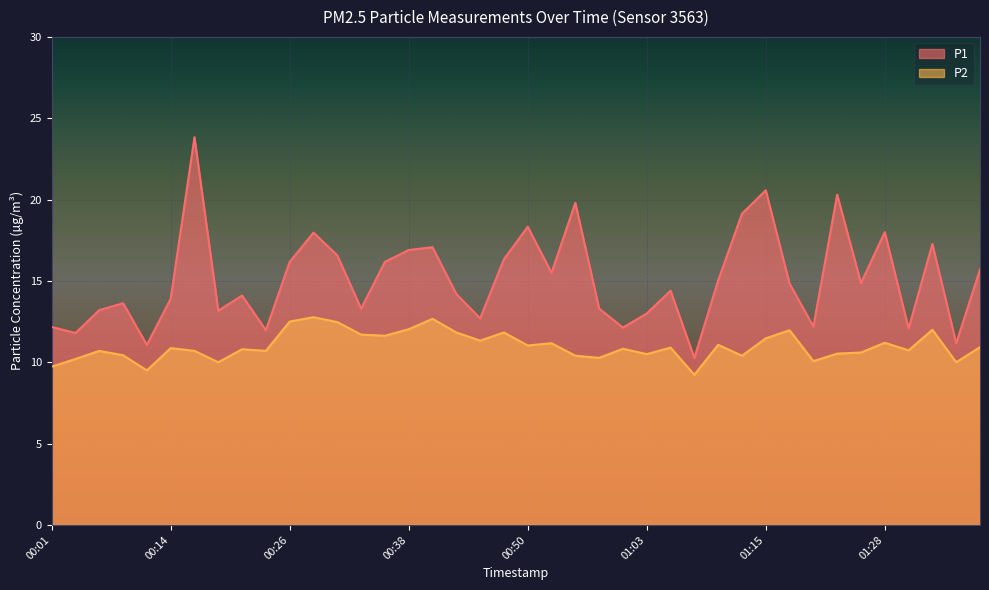

Reading right to left, list all the values displayed in this chart.

P1: 01:38=15.7	01:35=11.2	01:33=17.3	01:30=12.1	01:28=18.0	01:25=14.9	01:23=20.3	01:20=12.2	01:18=14.8	01:15=20.6	01:13=19.1	01:10=15.0	01:08=10.3	01:05=14.4	01:03=13.0	01:00=12.1	00:58=13.3	00:55=19.8	00:53=15.5	00:50=18.3	00:48=16.3	00:46=12.7	00:43=14.2	00:41=17.1	00:38=16.9	00:36=16.2	00:33=13.3	00:31=16.6	00:28=18.0	00:26=16.2	00:23=12.0	00:21=14.1	00:19=13.2	00:16=23.8	00:14=13.9	00:11=11.1	00:09=13.6	00:06=13.2	00:04=11.8	00:01=12.2
P2: 01:38=10.9	01:35=10.0	01:33=12.0	01:30=10.7	01:28=11.2	01:25=10.6	01:23=10.5	01:20=10.1	01:18=12.0	01:15=11.5	01:13=10.4	01:10=11.1	01:08=9.2	01:05=10.9	01:03=10.5	01:00=10.8	00:58=10.3	00:55=10.4	00:53=11.2	00:50=11.0	00:48=11.8	00:46=11.3	00:43=11.8	00:41=12.7	00:38=12.0	00:36=11.6	00:33=11.7	00:31=12.5	00:28=12.8	00:26=12.5	00:23=10.7	00:21=10.8	00:19=10.0	00:16=10.7	00:14=10.9	00:11=9.5	00:09=10.4	00:06=10.7	00:04=10.2	00:01=9.7